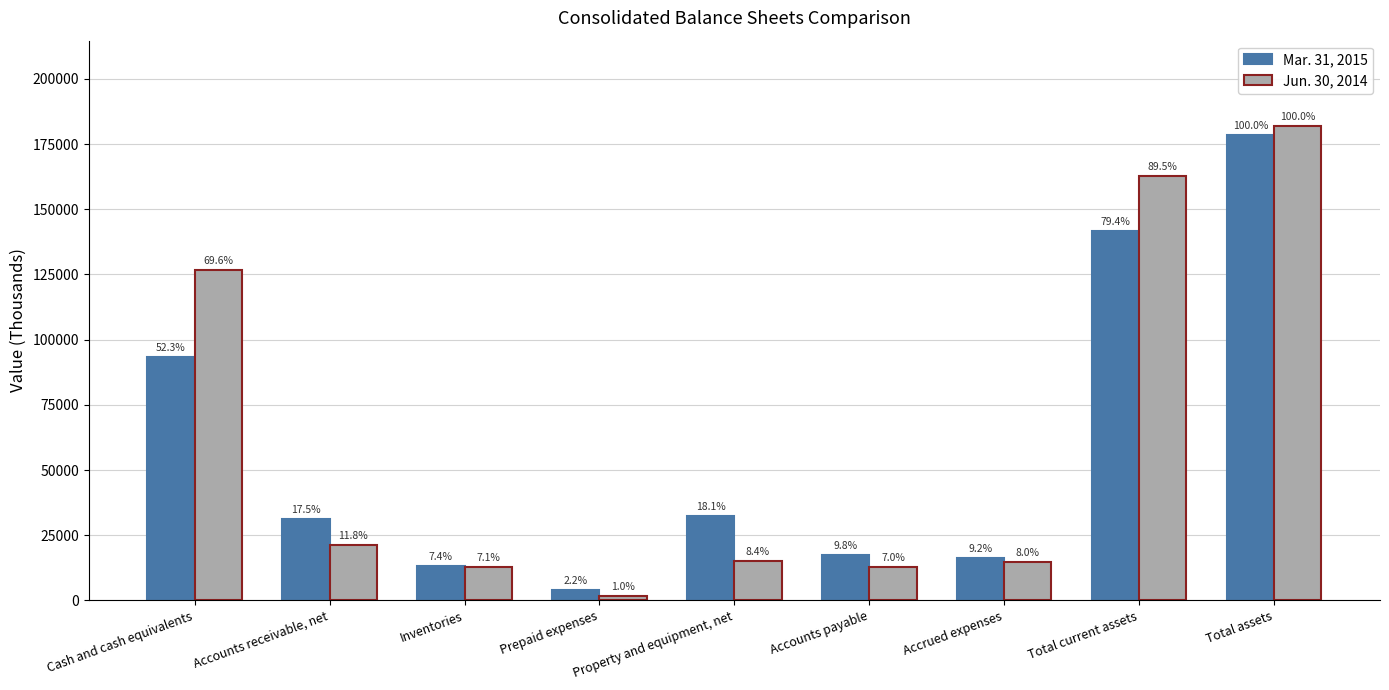

List the series in order of their overall mean, lowest first.

Mar. 31, 2015, Jun. 30, 2014